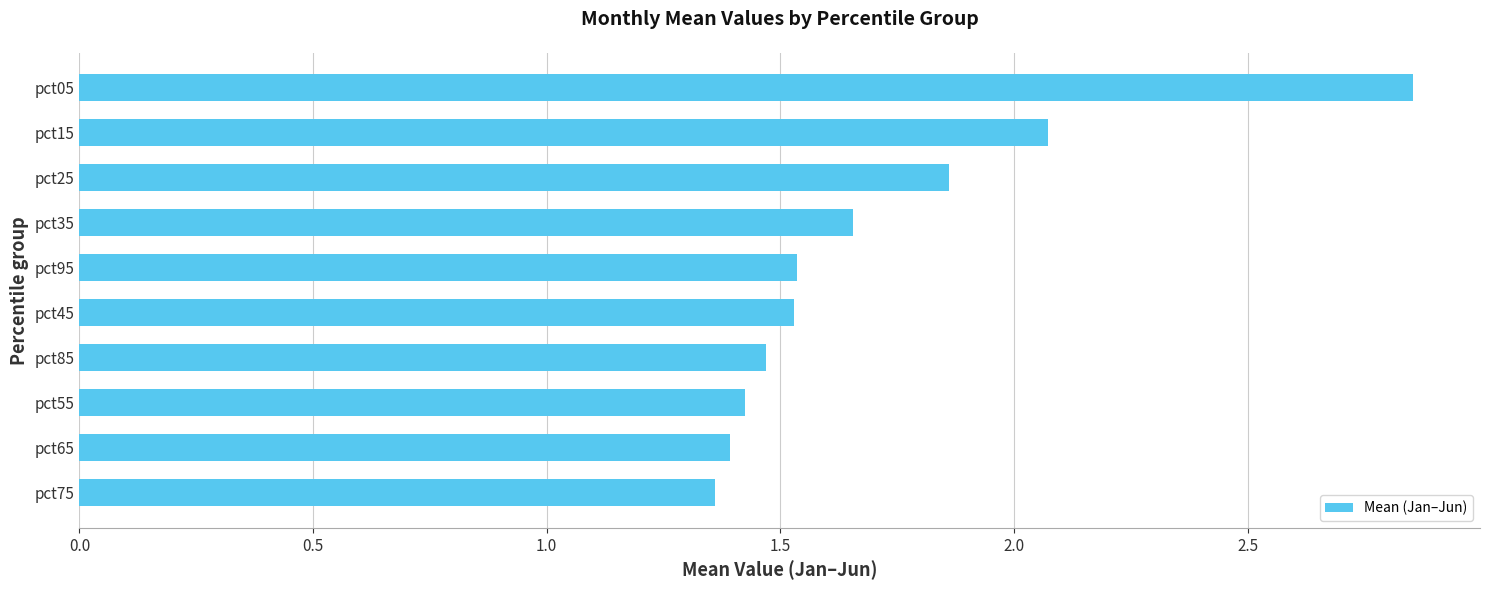

At which label is the value closest to 2?

pct15